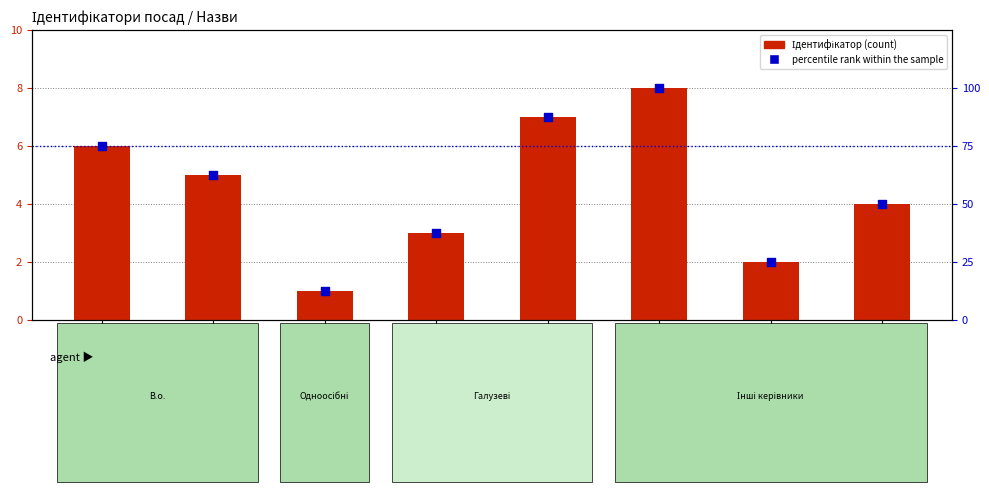

Which series has the widest spread of Y values?

percentile rank within the sample